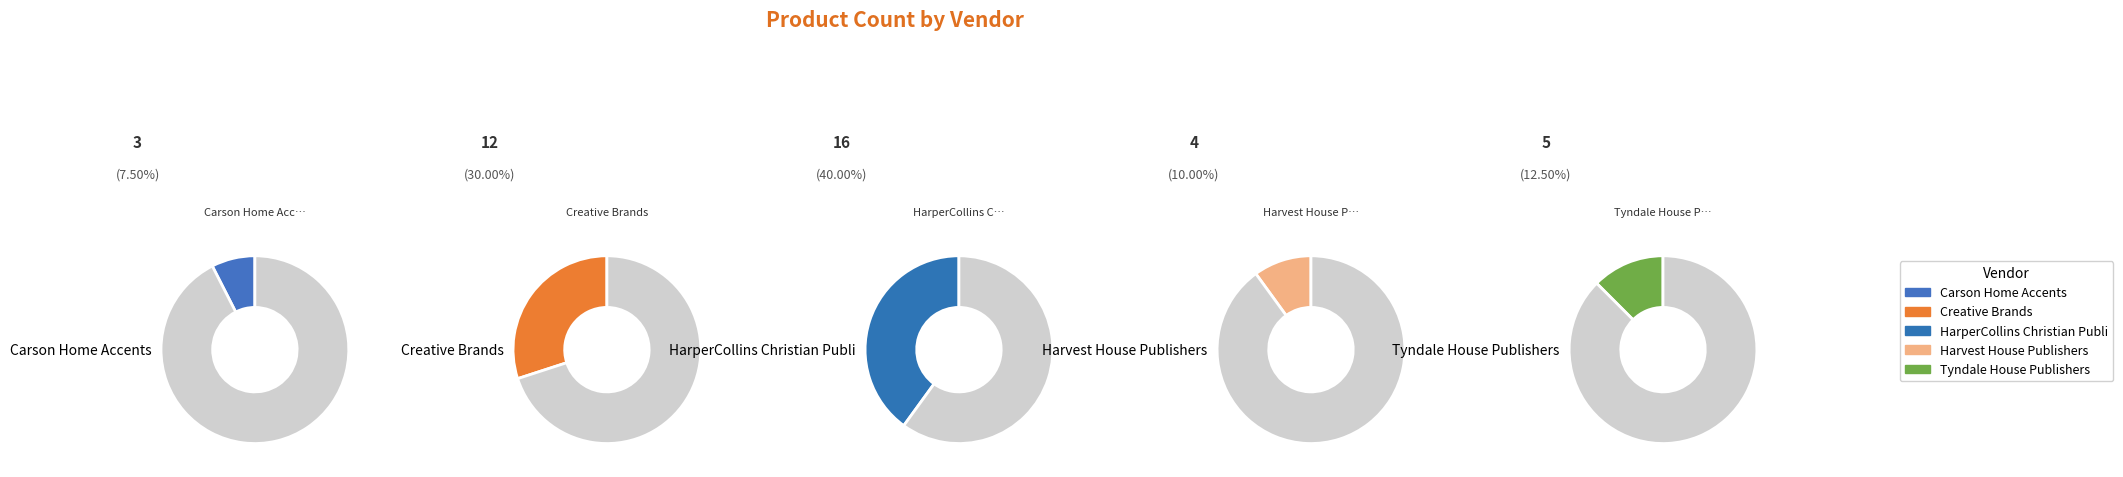

To the nearest percent, what is the average slice percentage?

20%